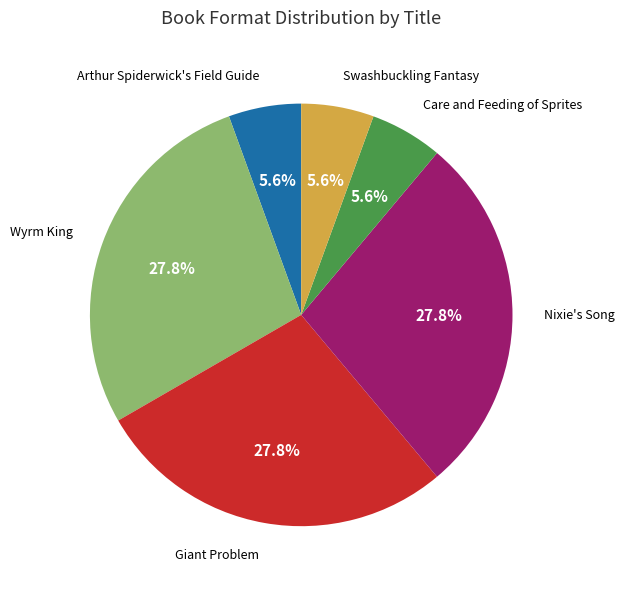

Does any single category account for the majority?

No